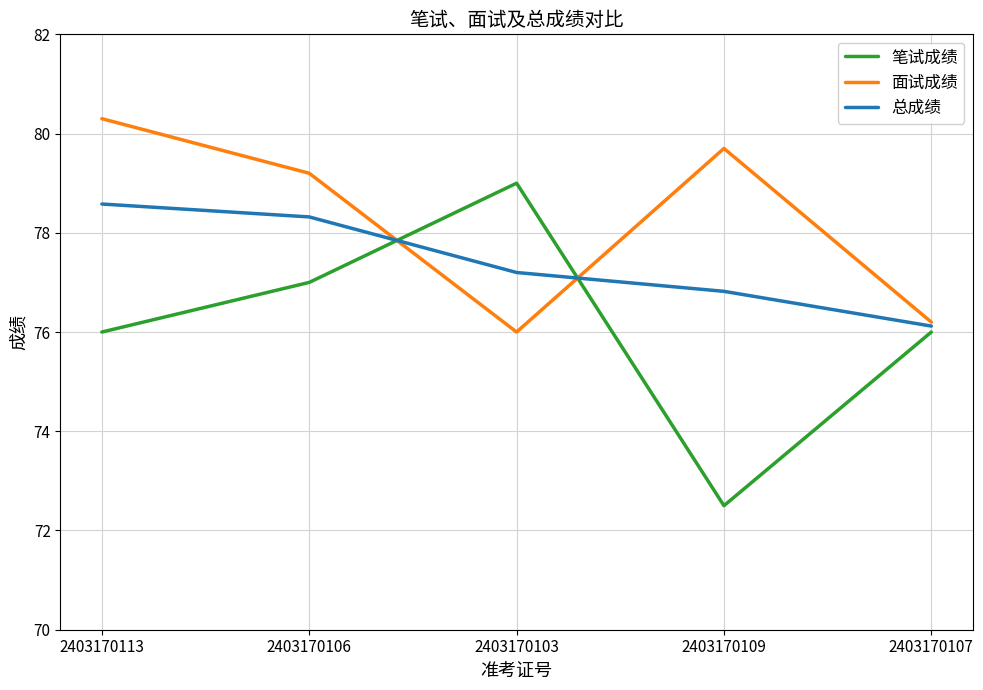

At how many categories does at least one series exceed 76?

5